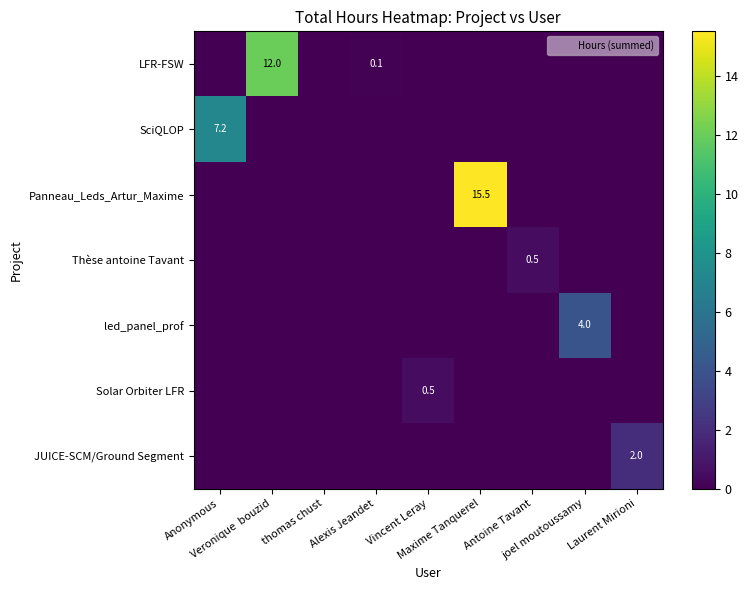

Is it true that SciQLOP equals 0.0 at Antoine Tavant?

True